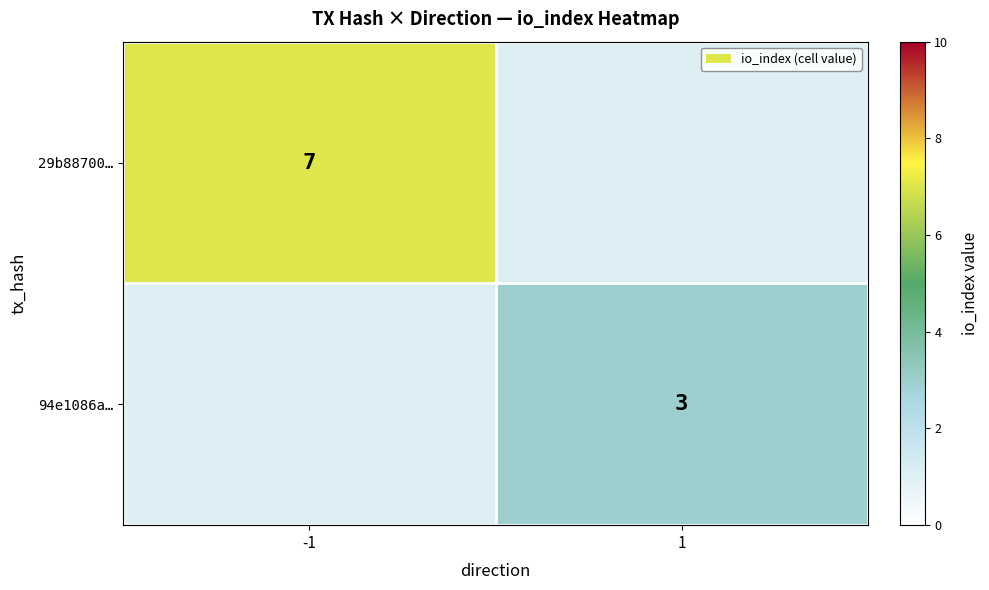

At which category does the chart reach its minimum across all series?

1